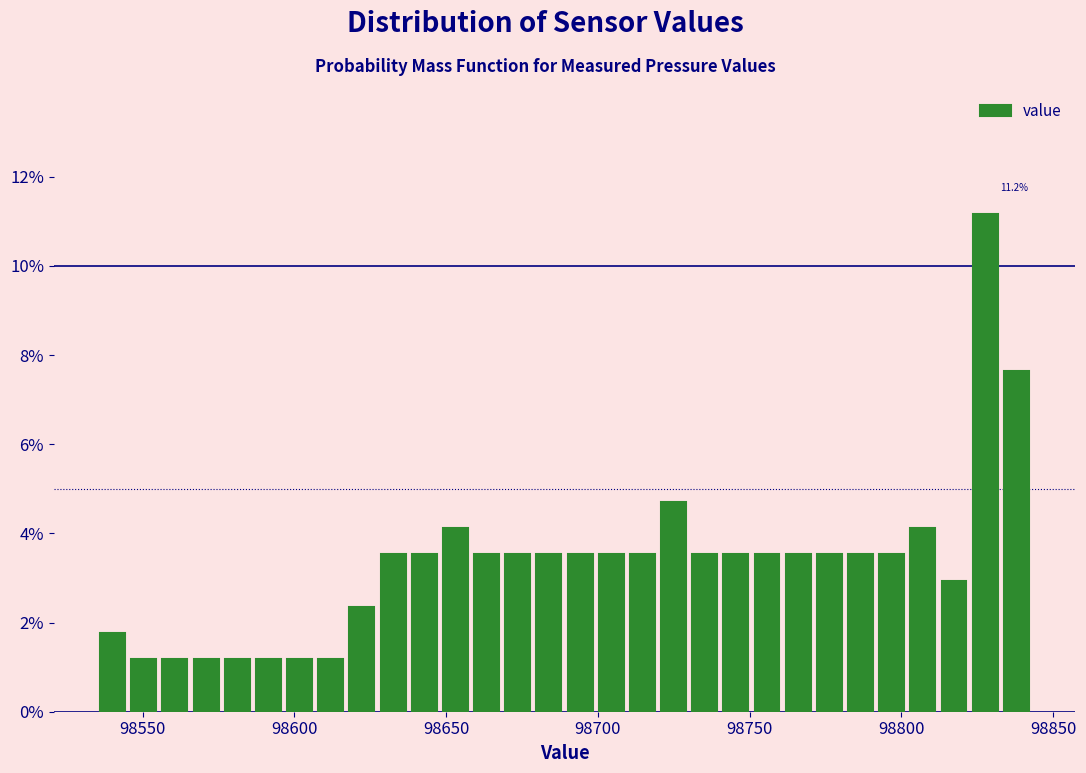

Around what value on the x-axis is the tallest bar? Give the approximate position of its centre, as read against the axis.

98830